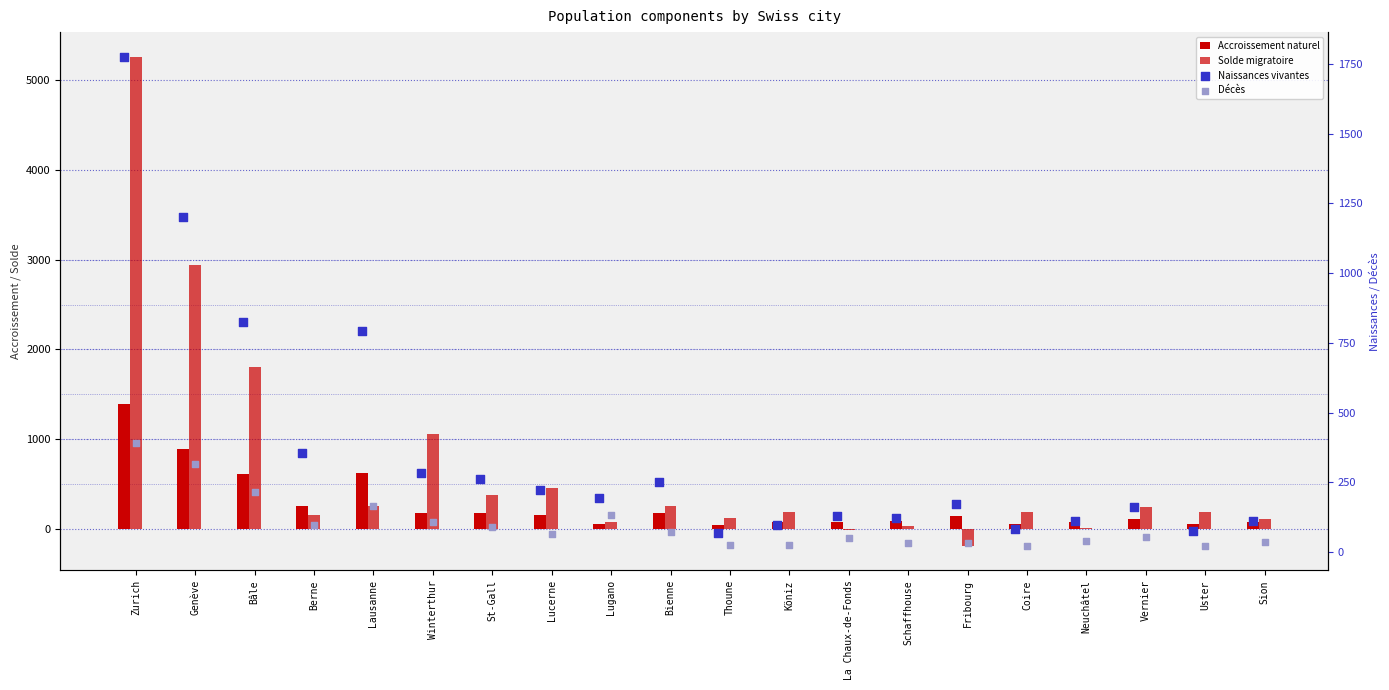

Which series reaches the minimum Y coordinate?

Solde migratoire